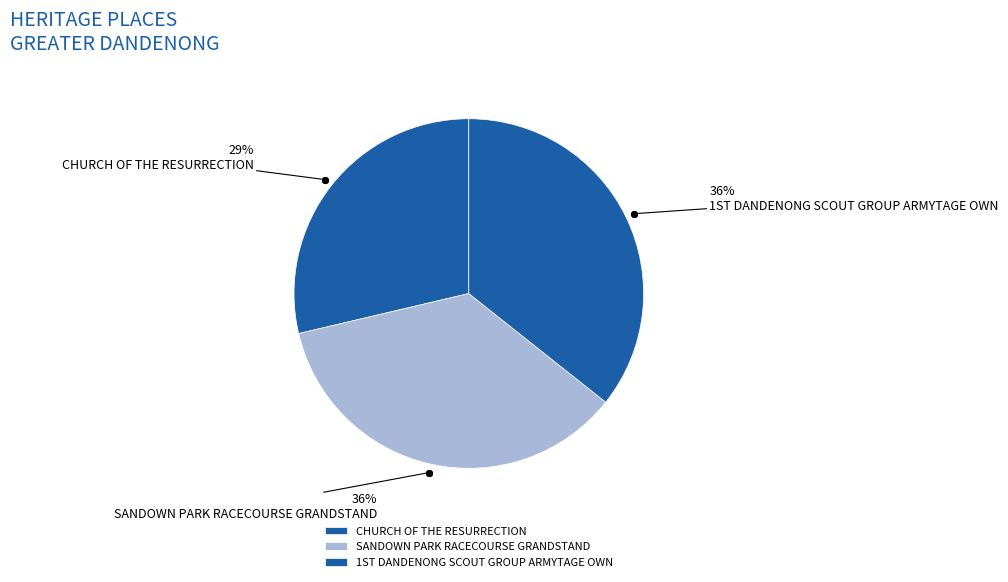

Count the number of slices in the pie.

3